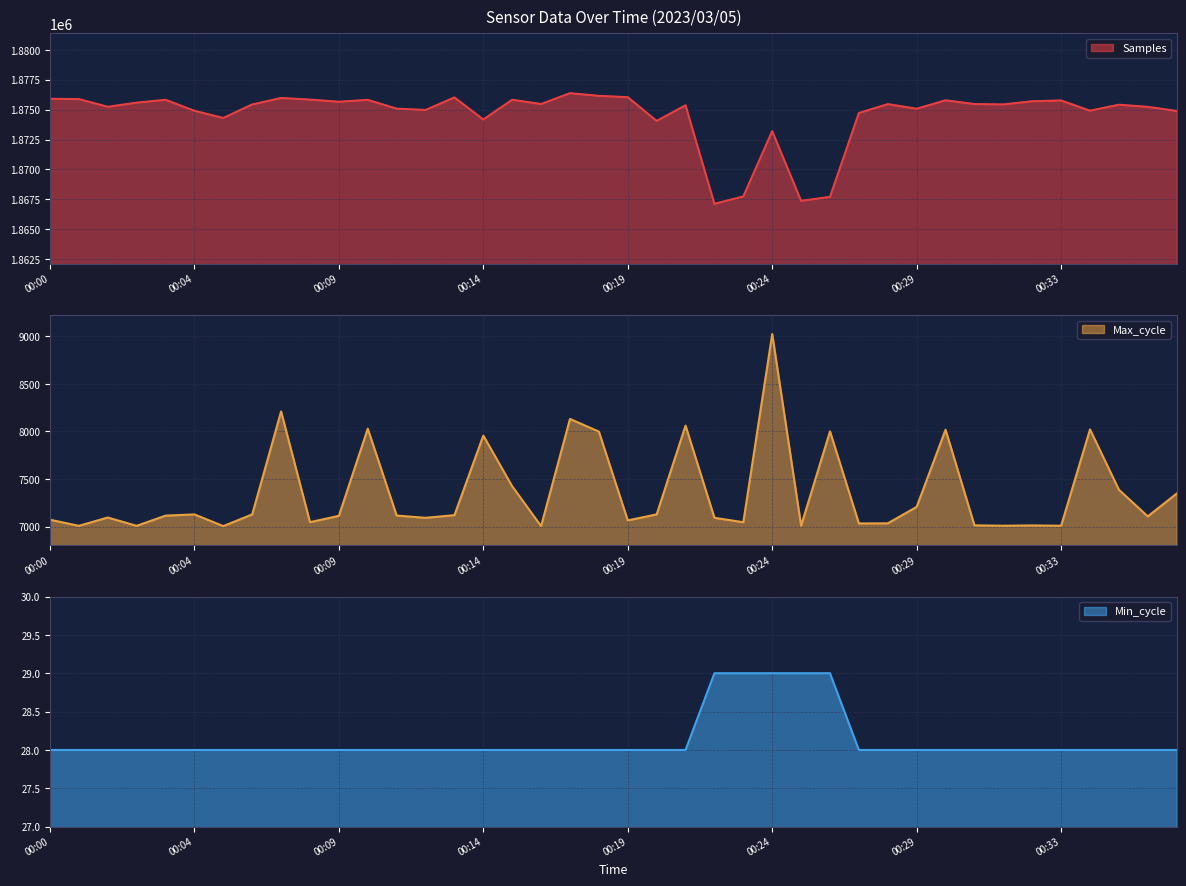

At which label does Min_cycle reach its minimum?

00:00